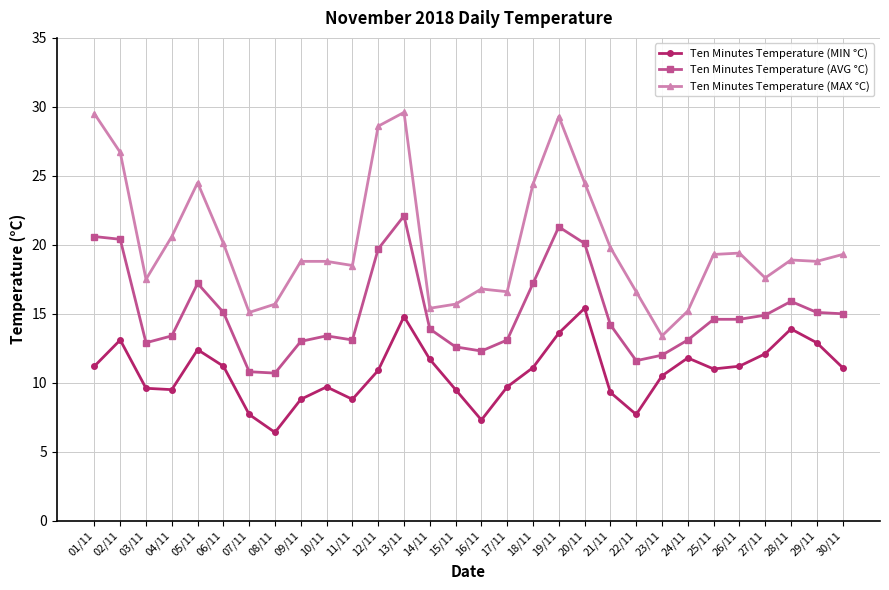

Rank the series by their average value, from highest to lowest.

Ten Minutes Temperature (MAX °C), Ten Minutes Temperature (AVG °C), Ten Minutes Temperature (MIN °C)